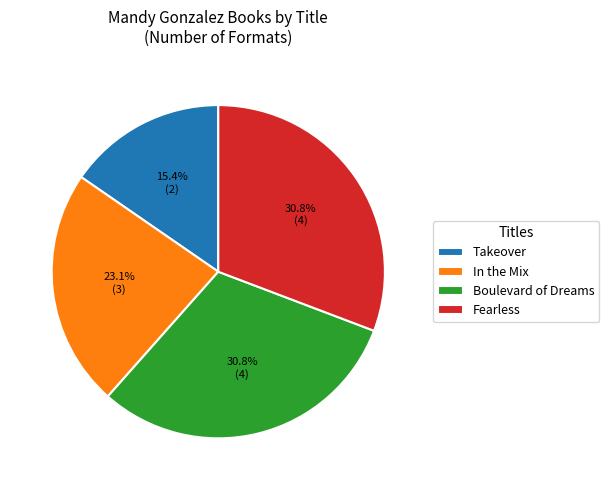

To the nearest percent, what is the difference between the largest and smallest slice percentages?

15%